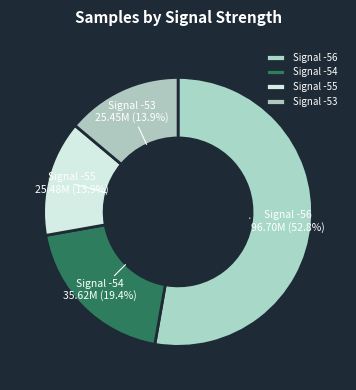

What portion of the pie excludes Signal -54?

80.6%